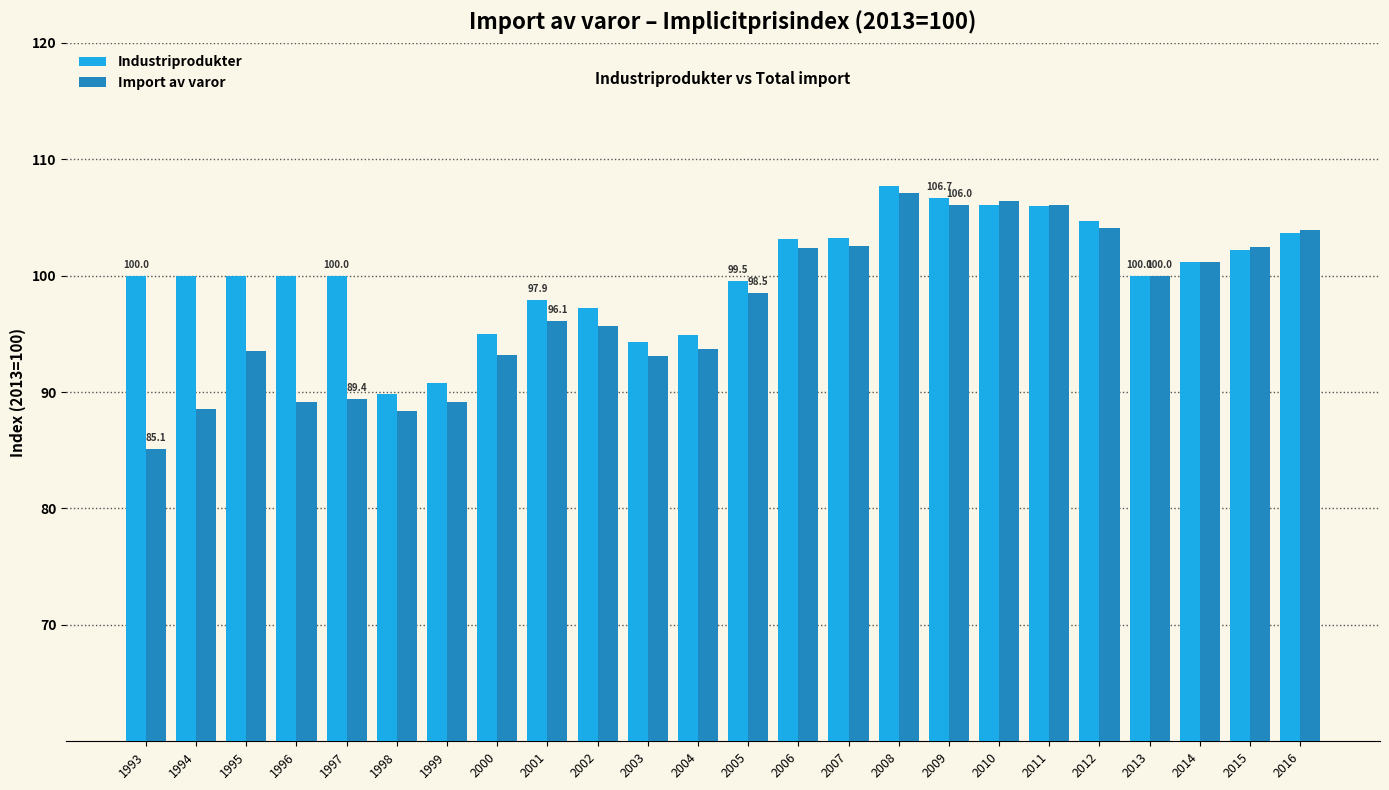

How many categories are shown in the chart?

24